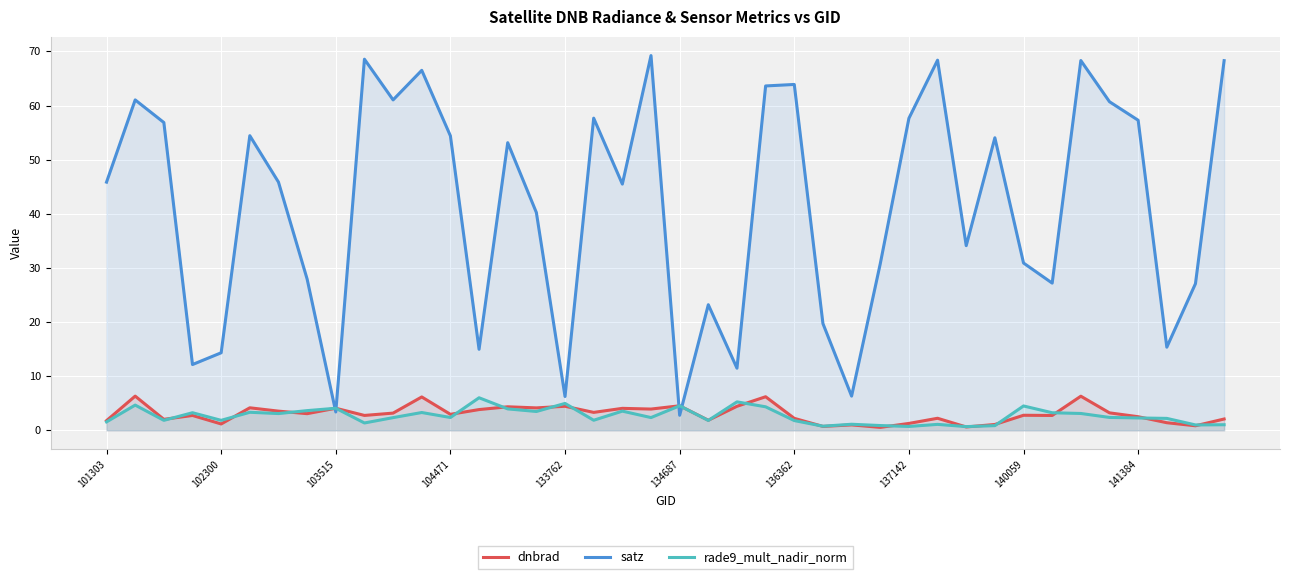

Is it true that satz equals 97.6 at 136362?

False